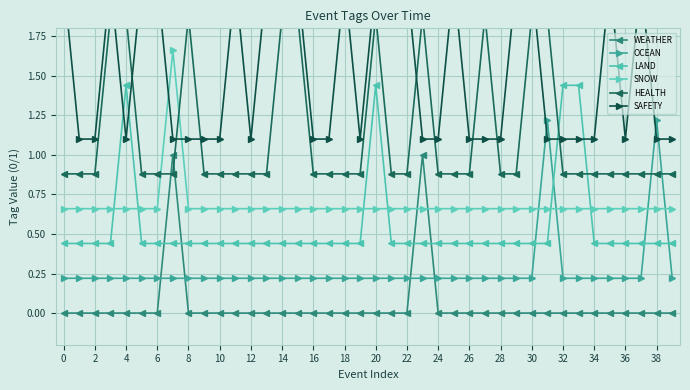

Count the SAFETY values in the range 1 to 2.

23